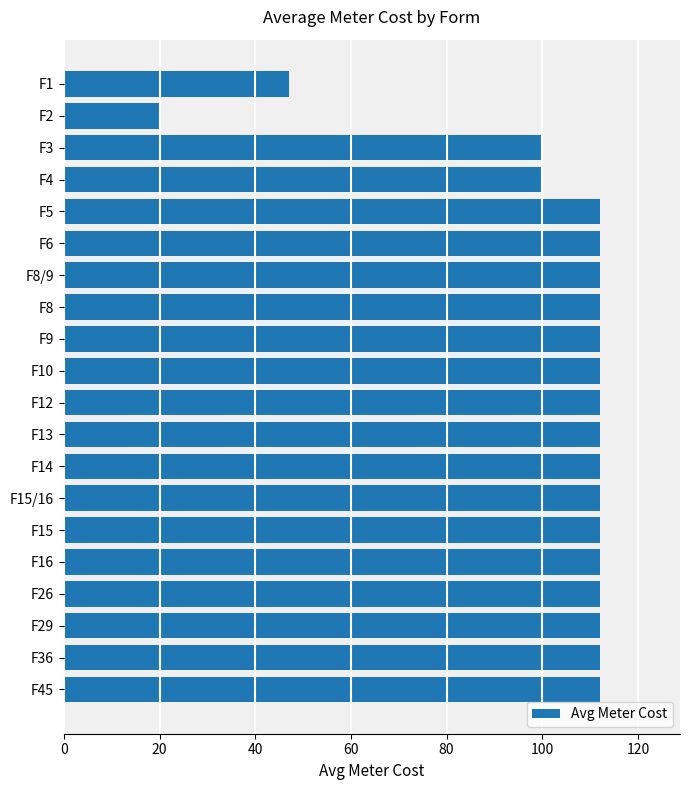

The value at F36 is 112. True or false?

True